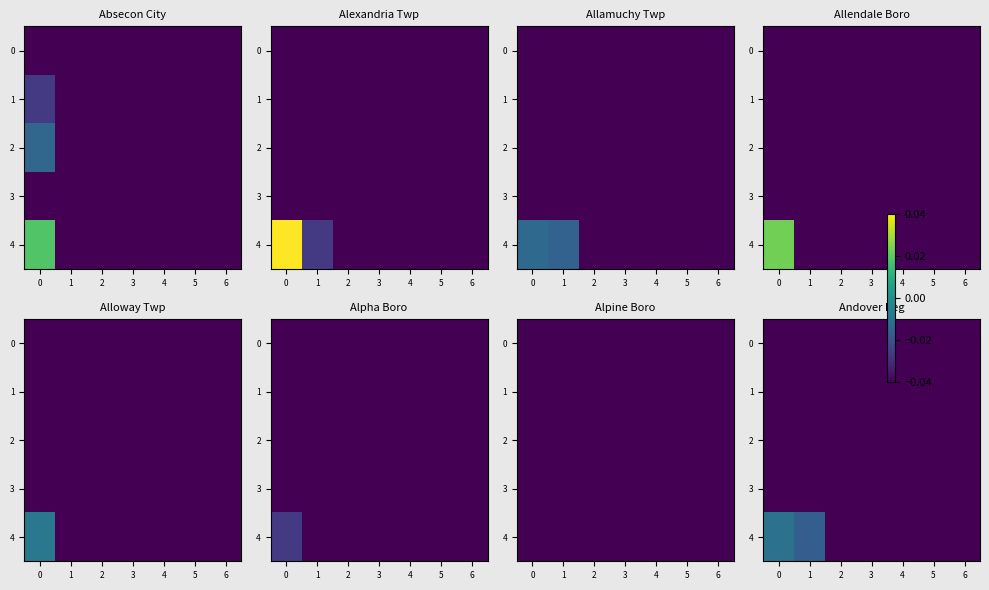

True or false: 4 has a value of -0.1 at 6.

False